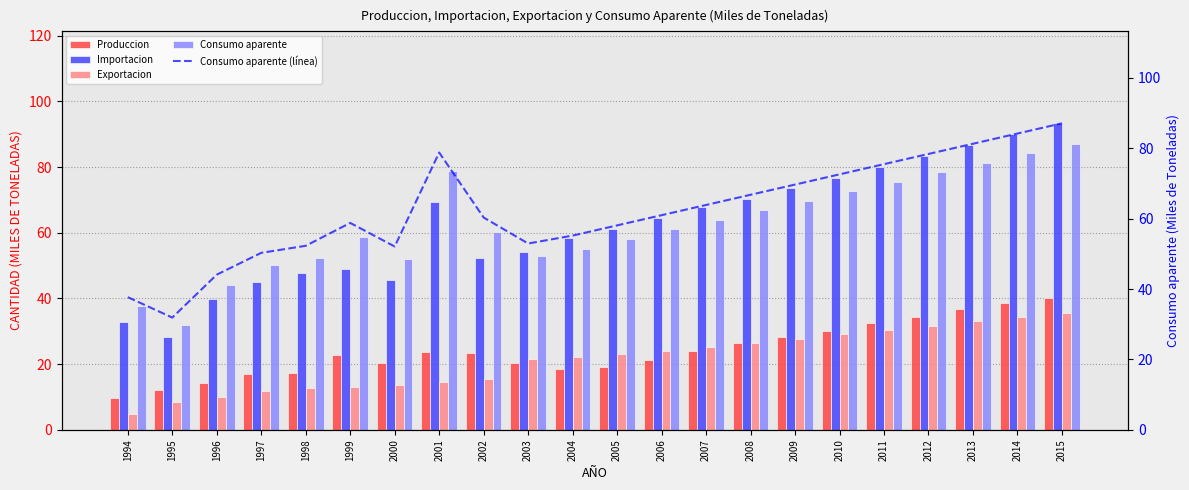

Does the chart contain stacked bars?

No